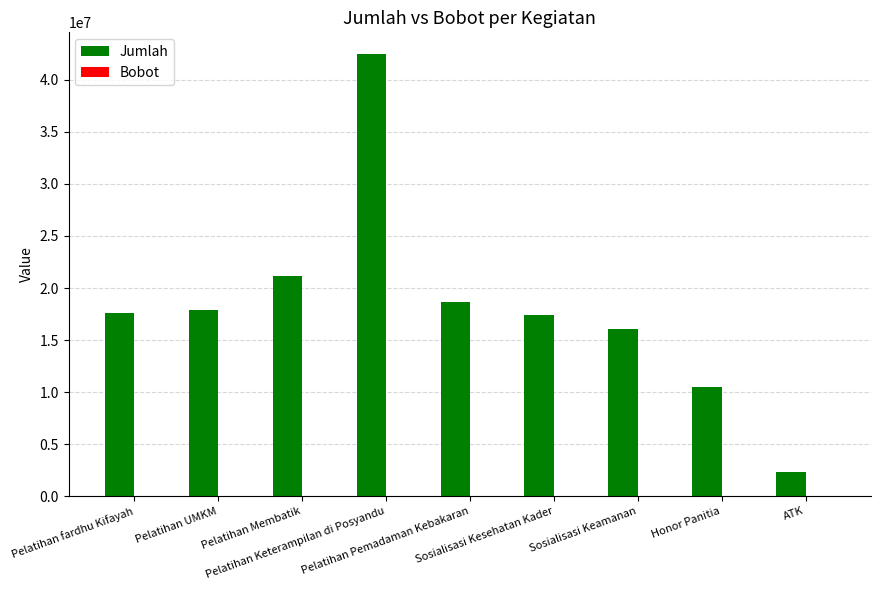

What is the greatest value displayed?

42450000